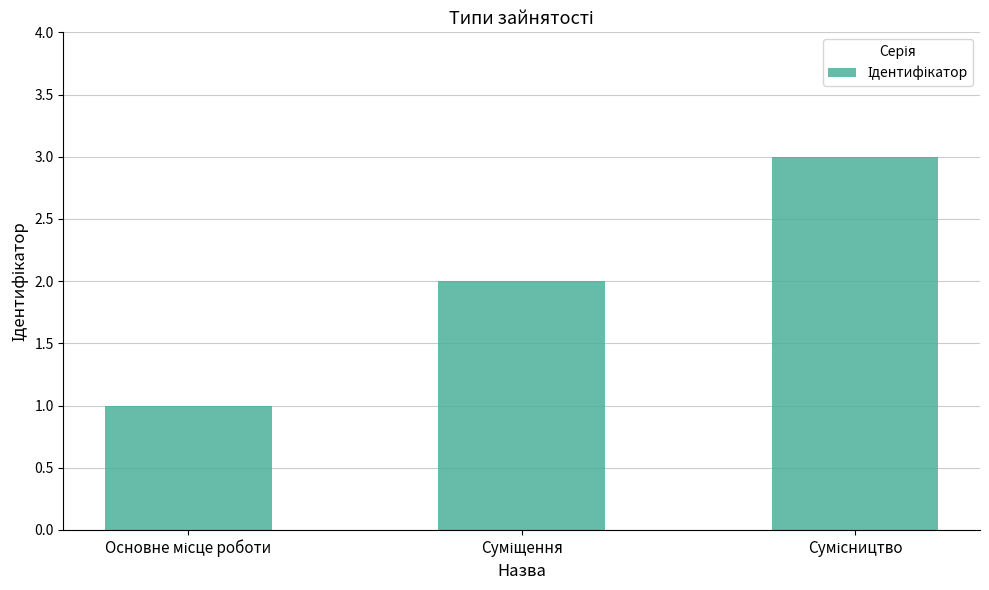

What is the greatest value displayed?

3